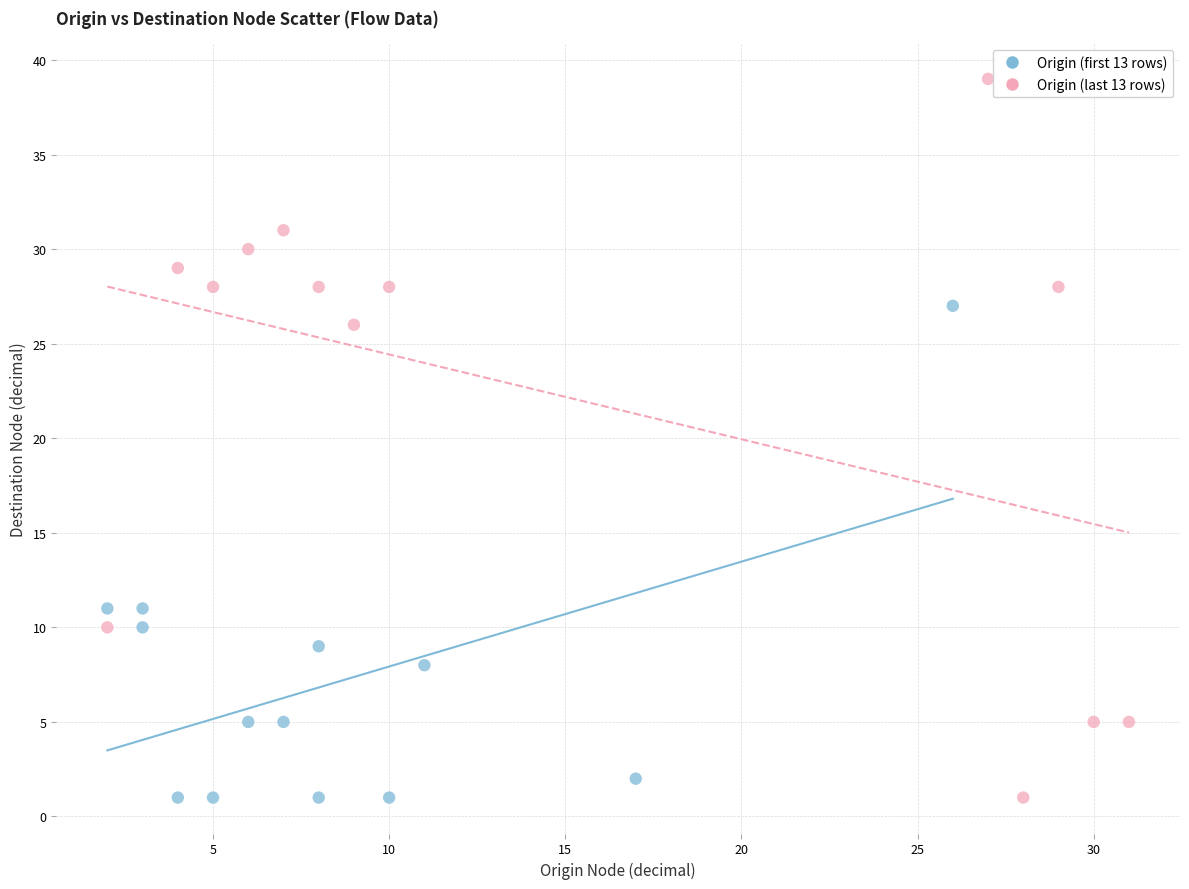

Which series contains the highest Y value?

Origin (last 13 rows)